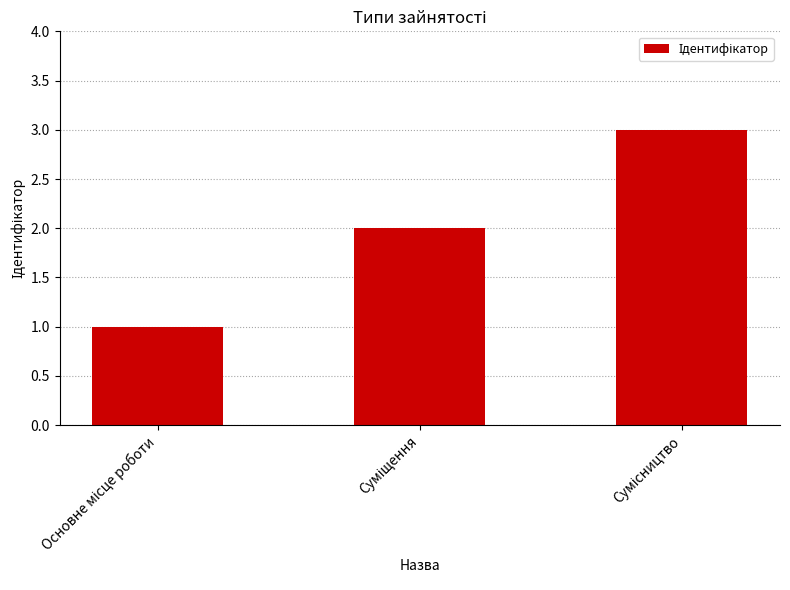

What is the smallest value displayed?

1